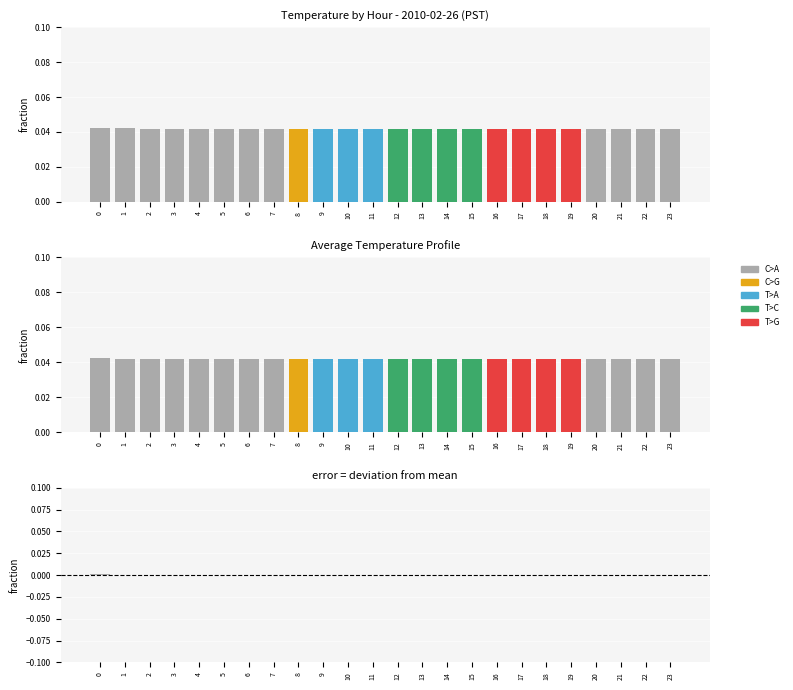

Which label corresponds to the smallest value in the chart?

2